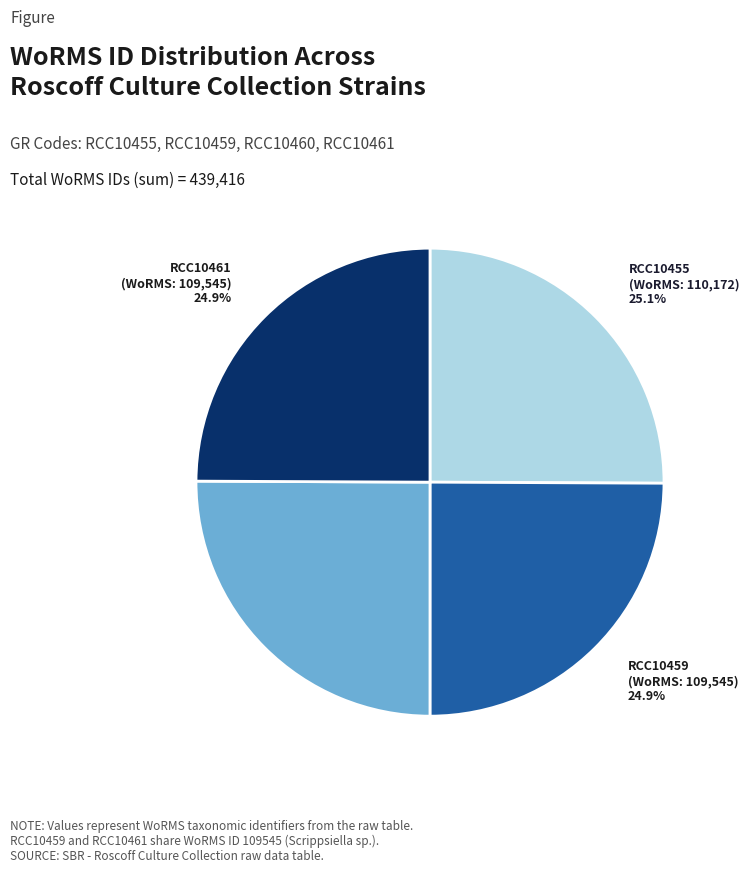

Is there a majority slice in this chart?

No